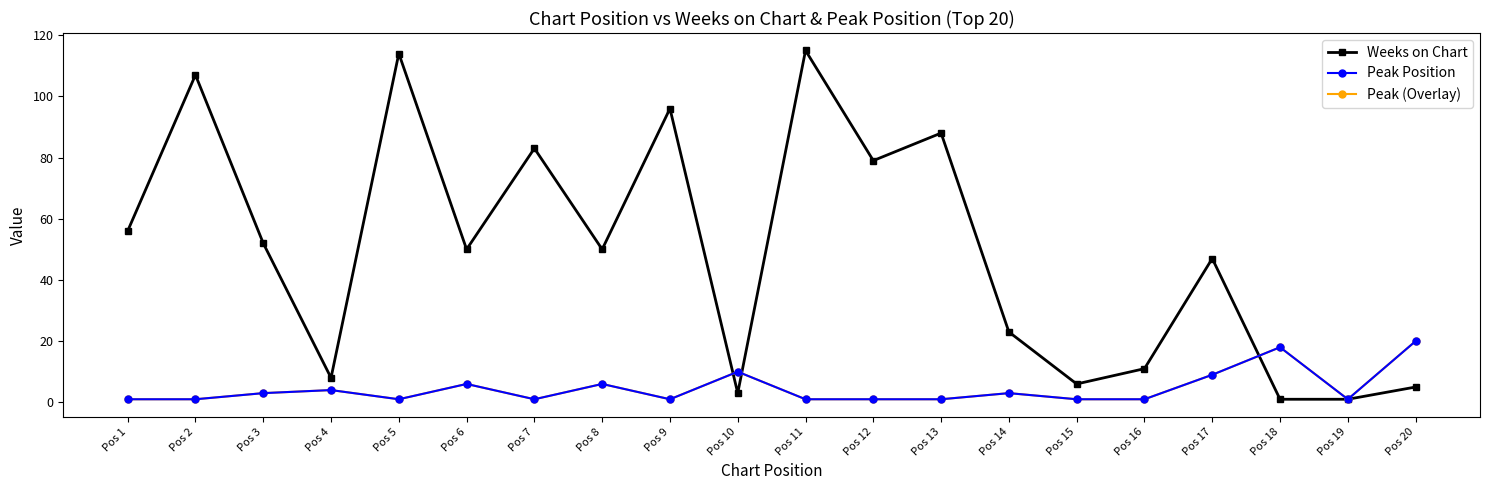

What is the smallest value displayed?

1